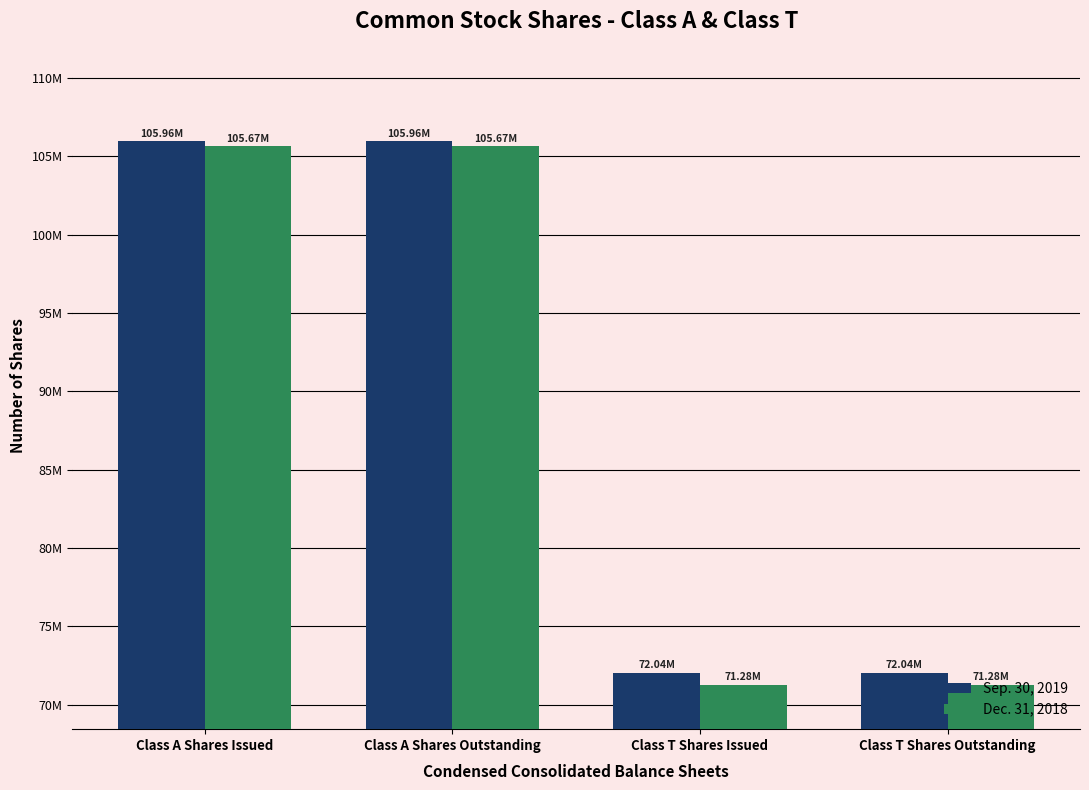

Reading left to right, list all the values displayed in this chart.

Sep. 30, 2019: Class A Shares Issued=105958000	Class A Shares Outstanding=105958000	Class T Shares Issued=72043000	Class T Shares Outstanding=72043000
Dec. 31, 2018: Class A Shares Issued=105674000	Class A Shares Outstanding=105674000	Class T Shares Issued=71280000	Class T Shares Outstanding=71280000